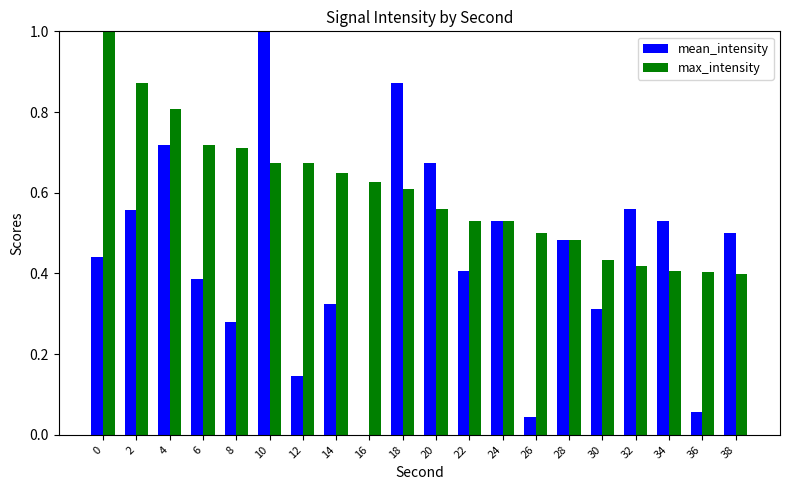

How many categories are shown in the chart?

20